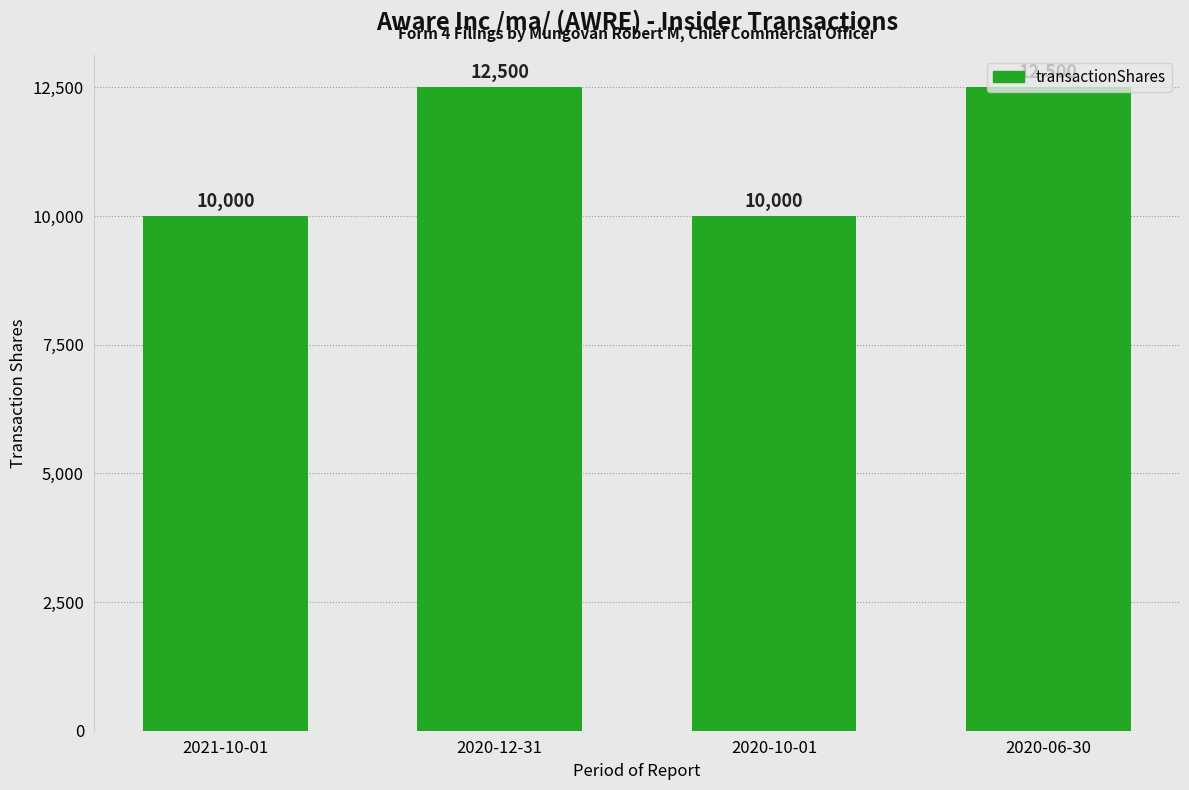

Does the chart contain any negative values?

No